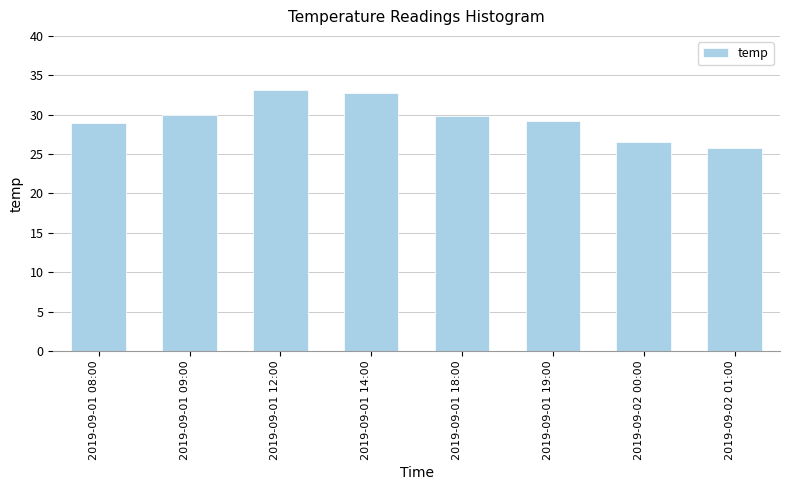

Reading left to right, extract all data points from this chart.

29.0	30.0	33.1	32.8	29.8	29.2	26.5	25.8